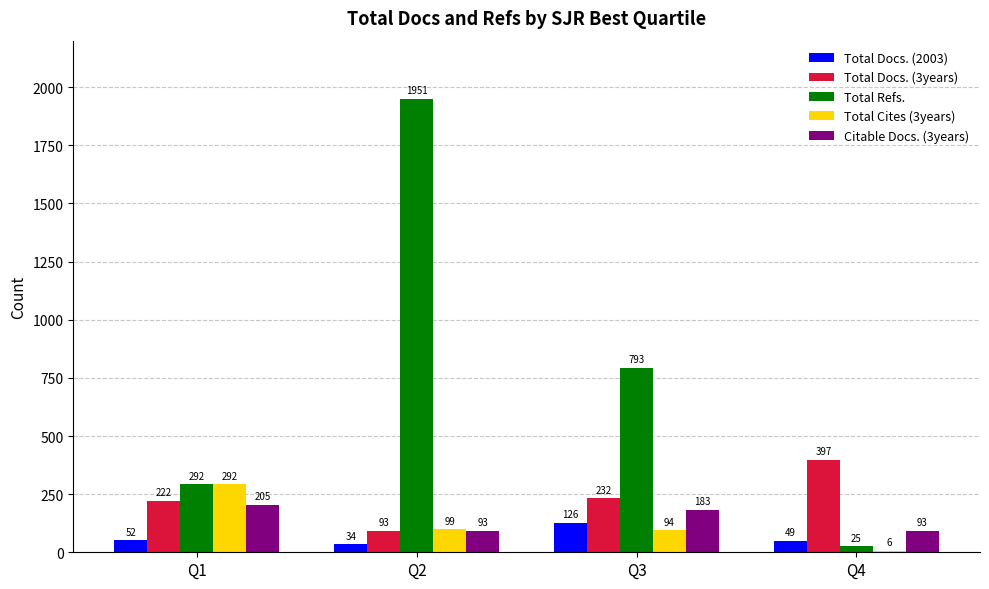

Reading left to right, list all the values displayed in this chart.

Total Docs. (2003): Q1=52	Q2=34	Q3=126	Q4=49
Total Docs. (3years): Q1=222	Q2=93	Q3=232	Q4=397
Total Refs.: Q1=292	Q2=1951	Q3=793	Q4=25
Total Cites (3years): Q1=292	Q2=99	Q3=94	Q4=6
Citable Docs. (3years): Q1=205	Q2=93	Q3=183	Q4=93